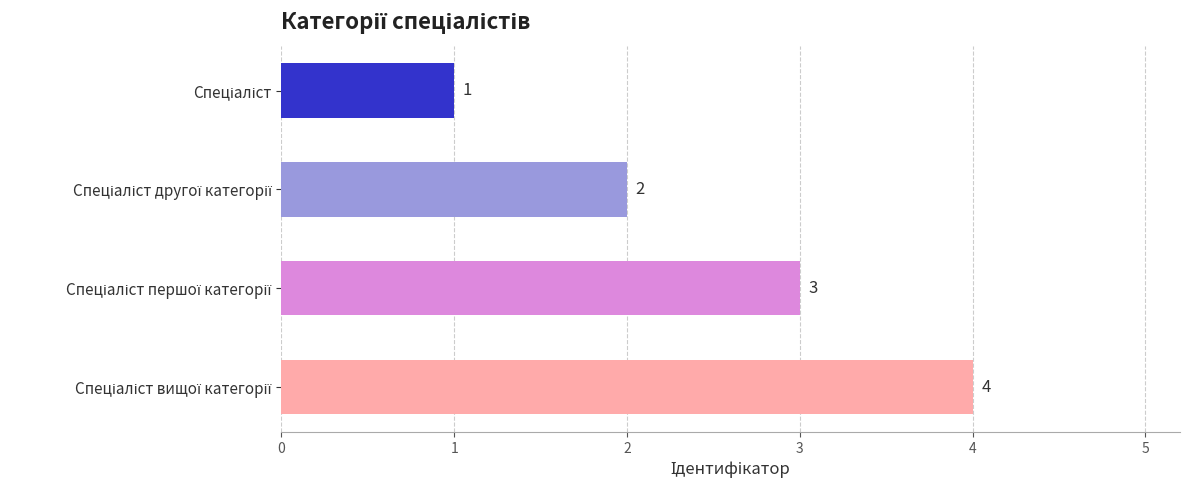

What is the sum of all values?

10